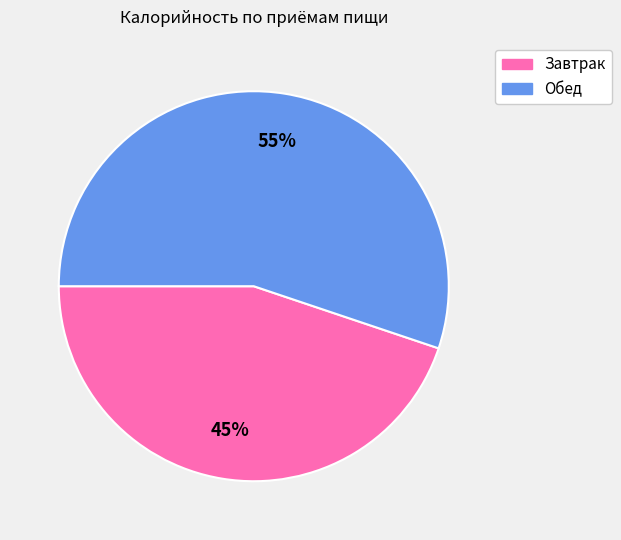

Which slice is the smallest?

Завтрак